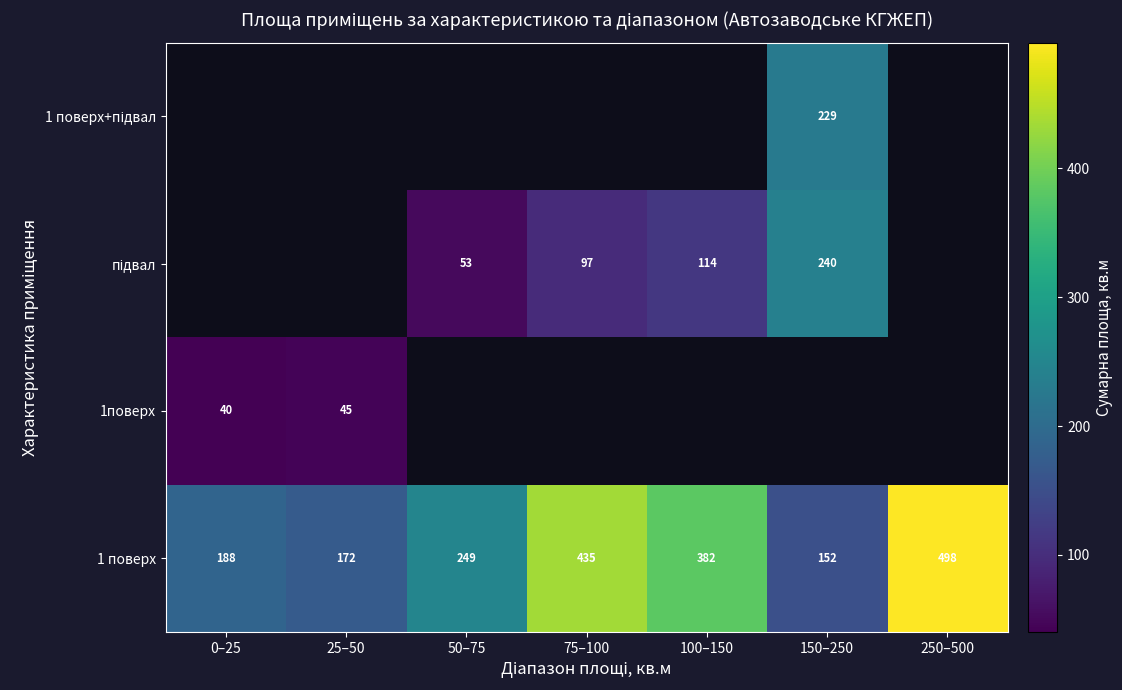

What is the spread (max minus min) of values at 25–50?

126.9